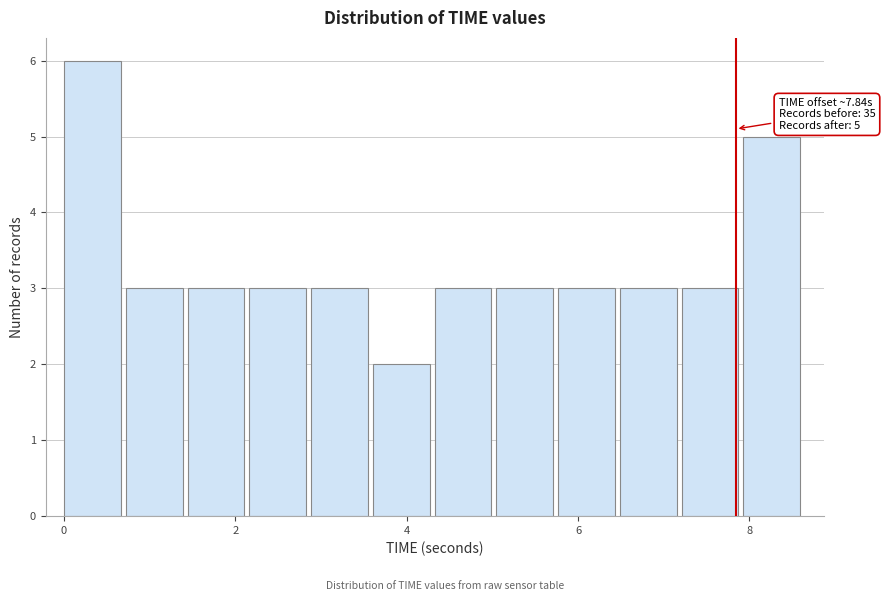

Read against the x-axis, roughly where is the centre of the tallest bar?

0.4